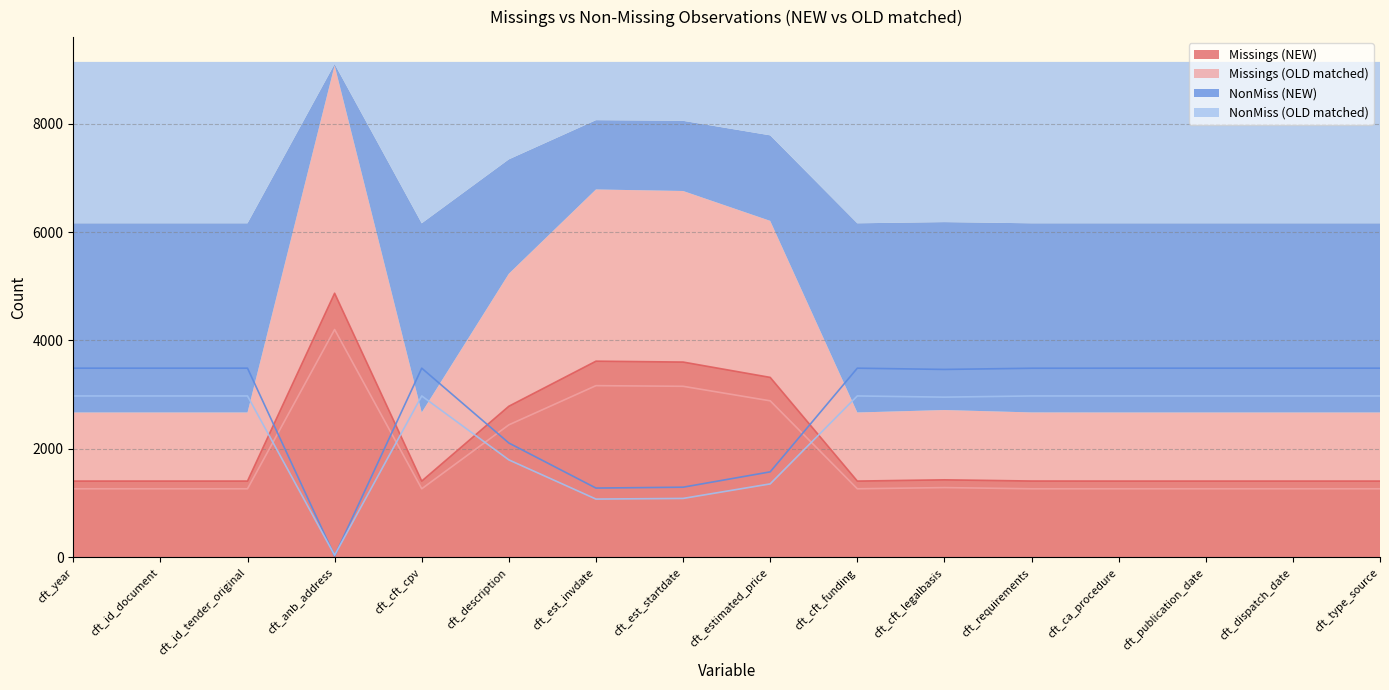

Does the chart have visible grid lines?

Yes